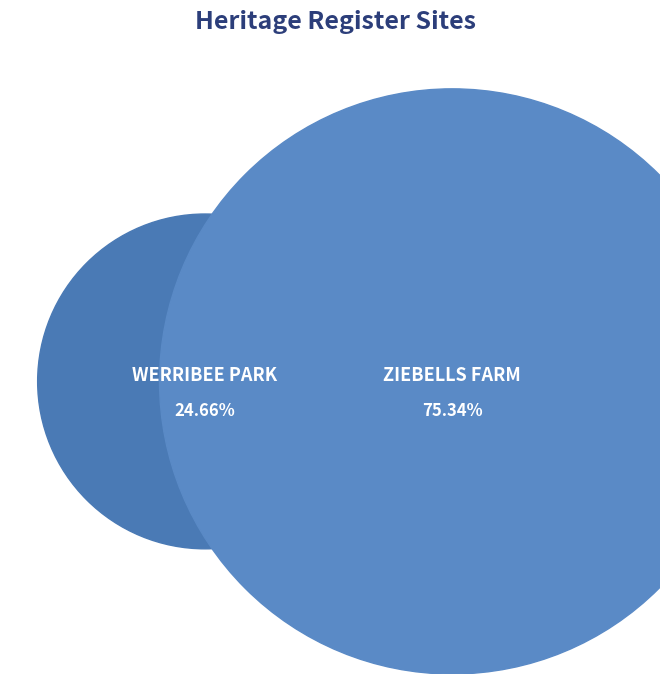

What is the smallest slice in the pie chart?

WERRIBEE PARK